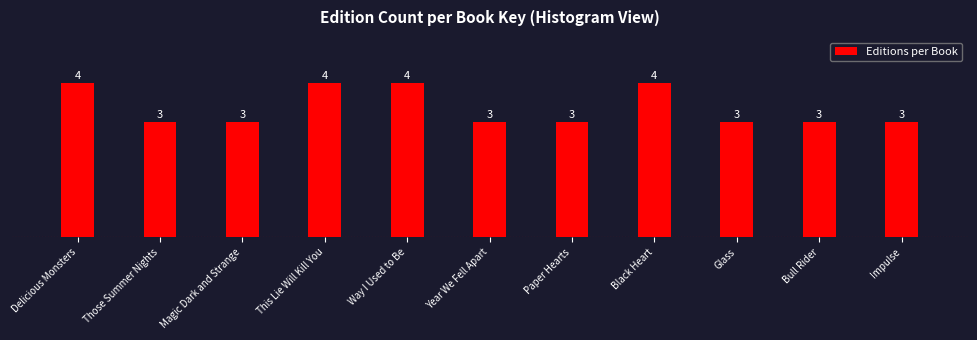

Reading left to right, what are all the values shown in this chart?

Delicious Monsters=4	Those Summer Nights=3	Magic Dark and Strange=3	This Lie Will Kill You=4	Way I Used to Be=4	Year We Fell Apart=3	Paper Hearts=3	Black Heart=4	Glass=3	Bull Rider=3	Impulse=3